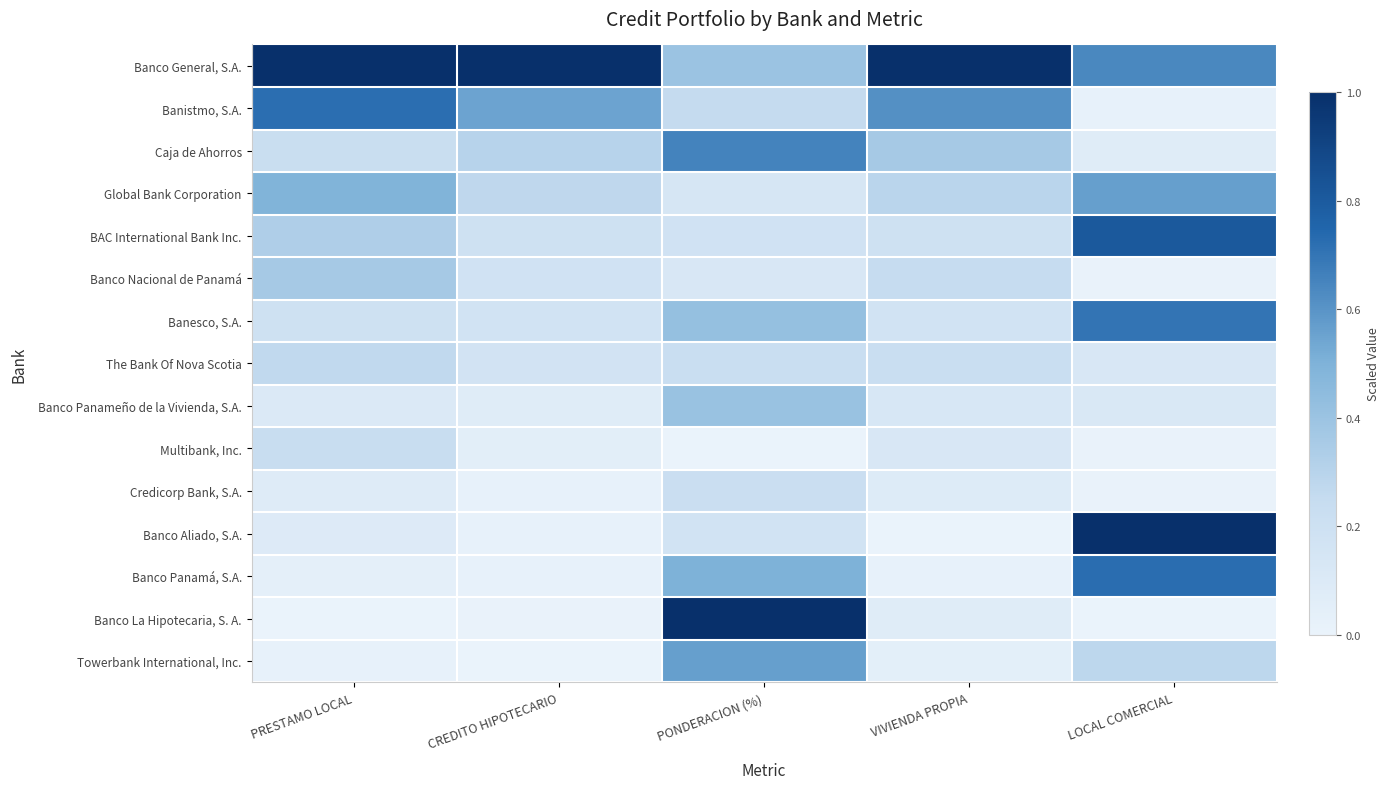

Between LOCAL COMERCIAL and PONDERACION (%), which is larger?

LOCAL COMERCIAL